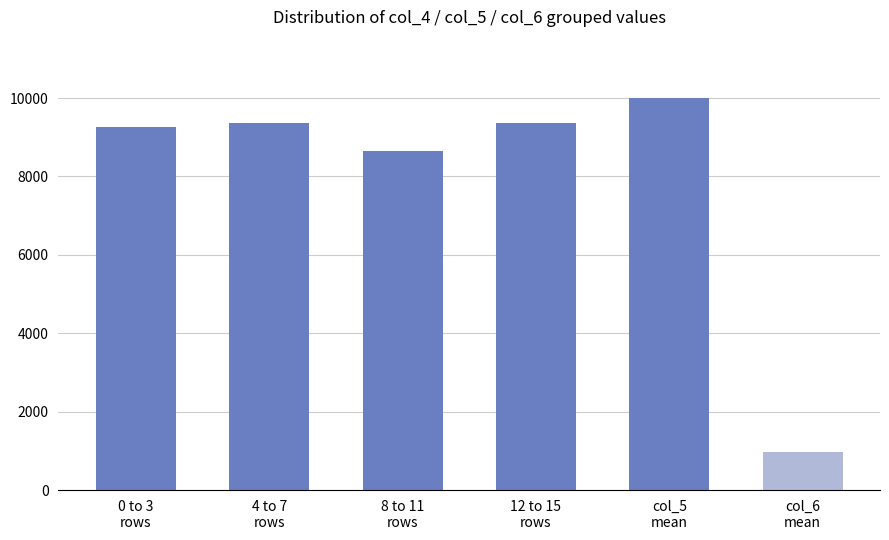

Where is the data nearest to the value 5485?

8 to 11
rows